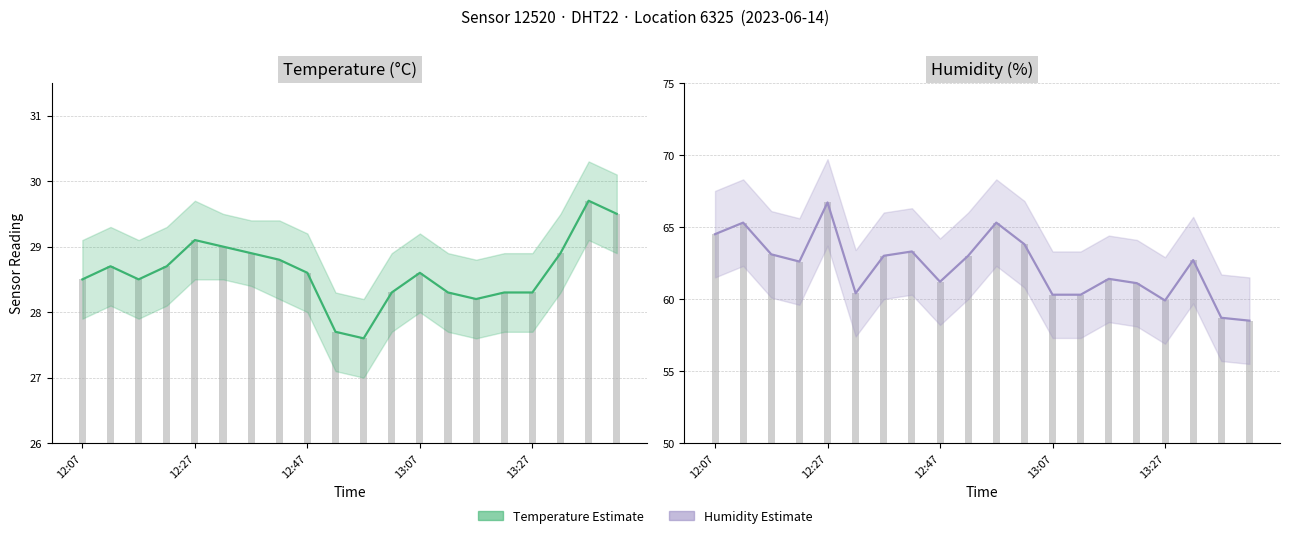

What is the difference between the maximum and minimum values?

8.2